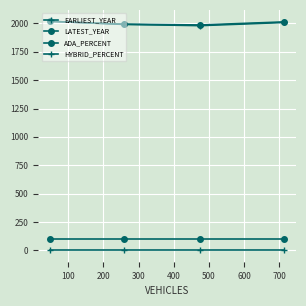

At which label is EARLIEST_YEAR closest to 2000?

100